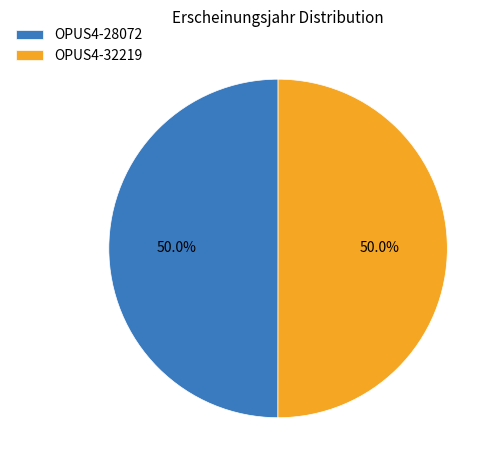

What is the ratio of the value at OPUS4-32219 to the value at OPUS4-28072?

1.0